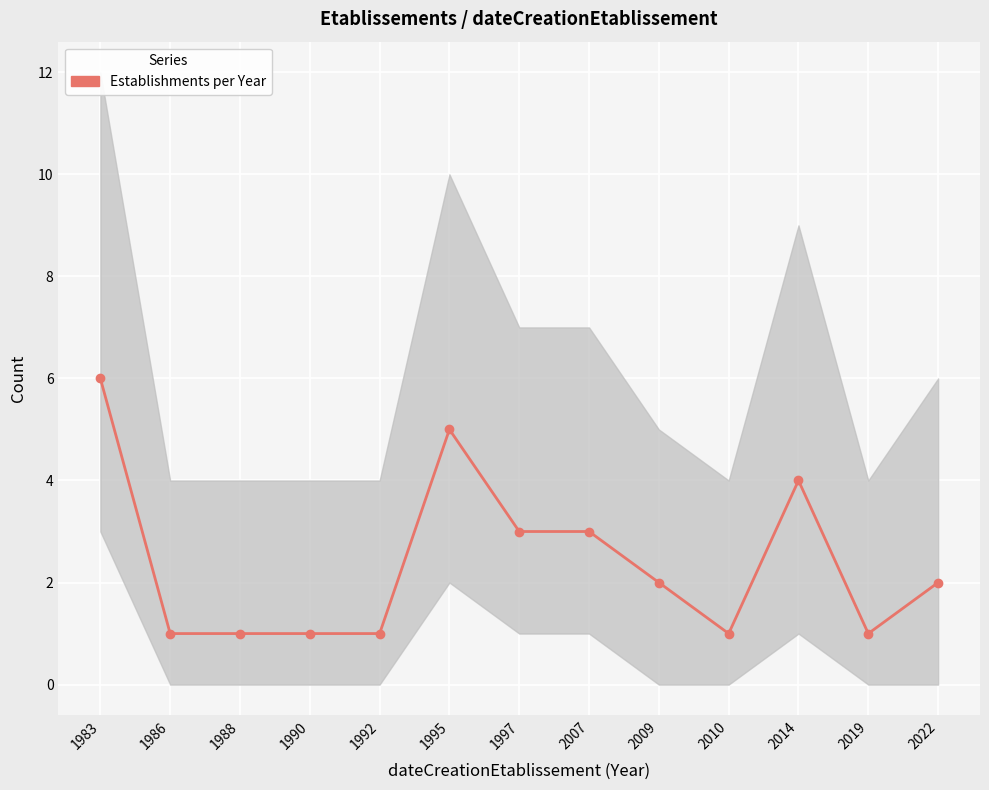

Where is the first local minimum?

2010